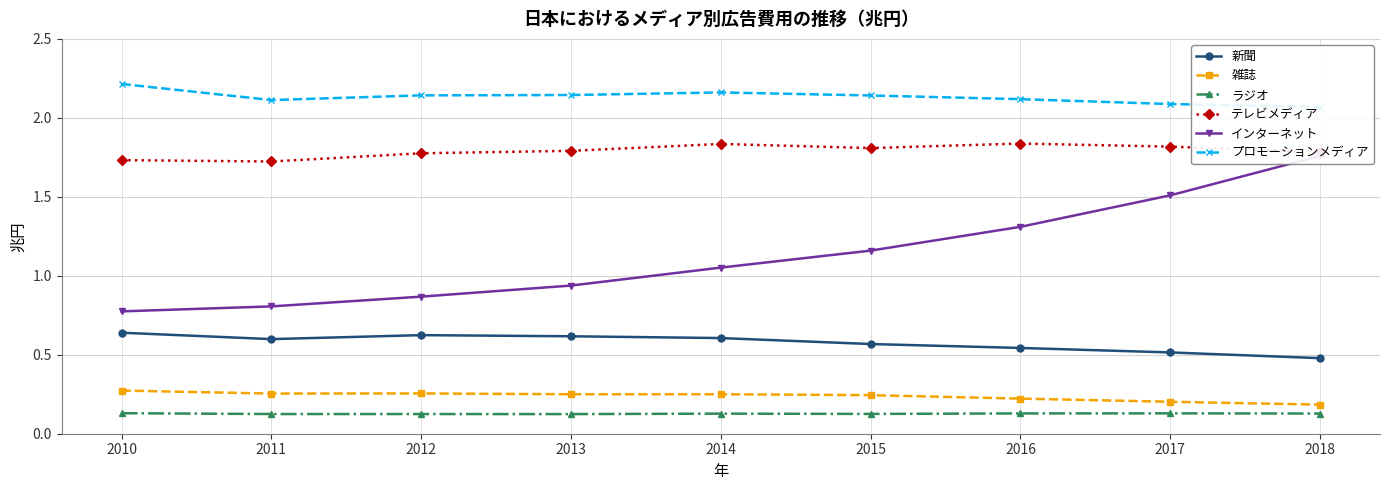

Where is the first local minimum for 雑誌?

2011